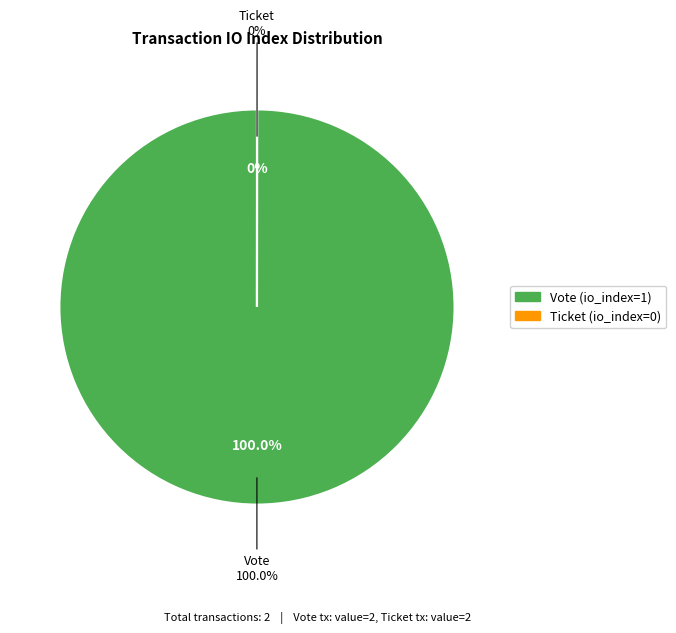

To the nearest percent, what is the difference between the Ticket and Vote slice percentages?

100%